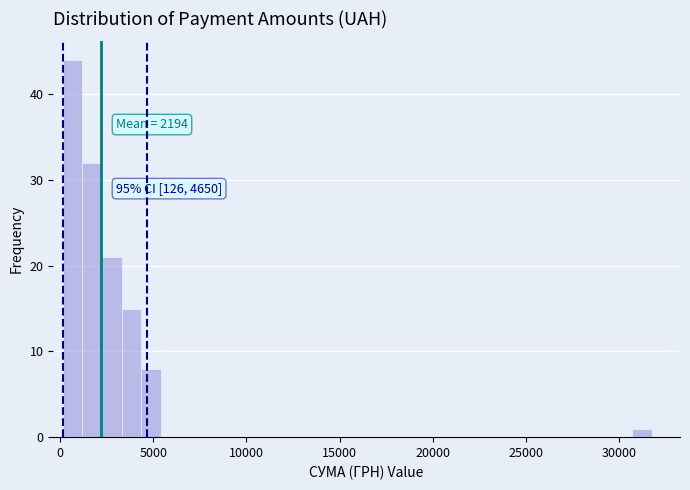

Read against the x-axis, roughly where is the centre of the tallest bar?

500